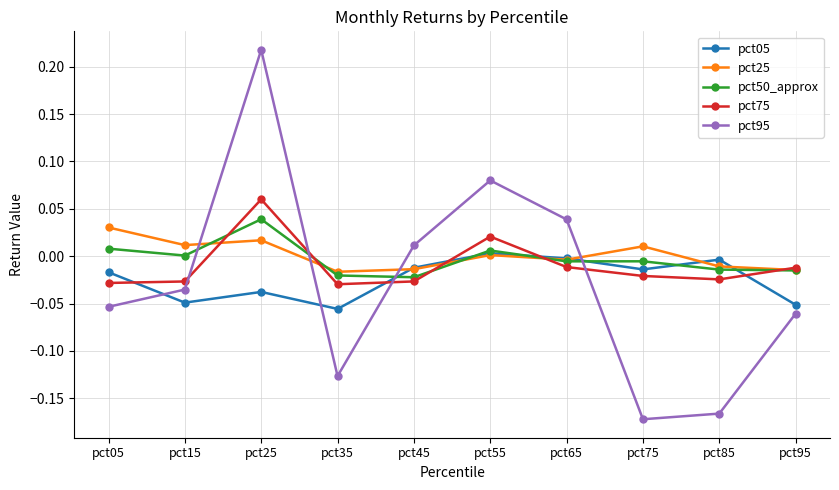

In pct95, how many points are lower than both neighbors (excluding endpoints)?

2